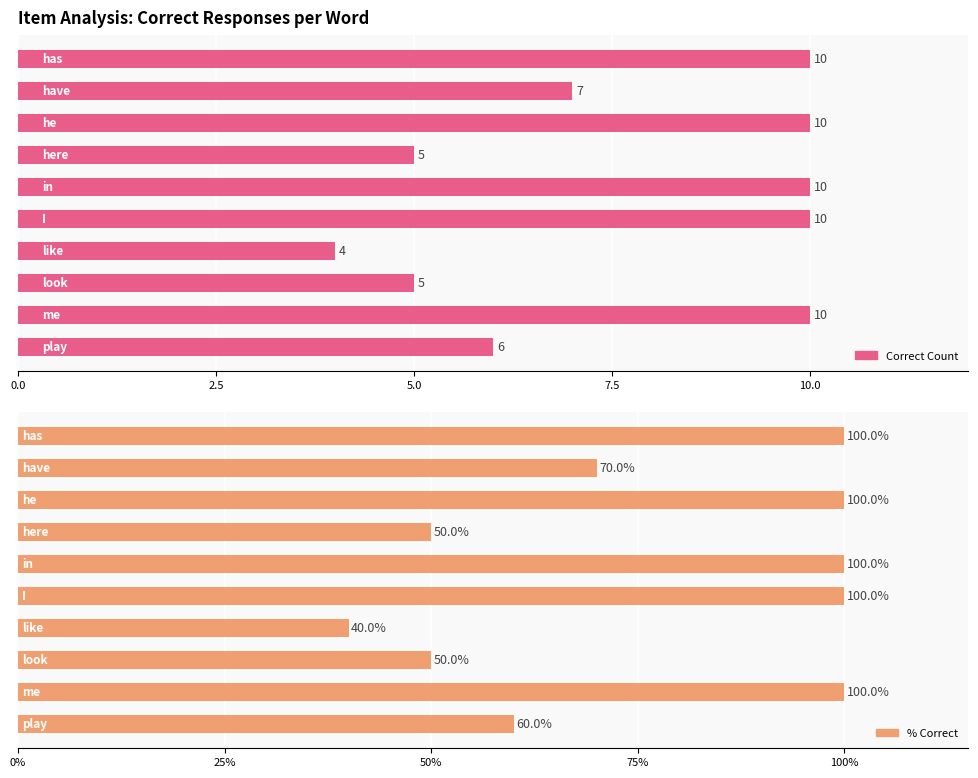

List the series in order of their peak value, lowest first.

Correct Count, % Correct